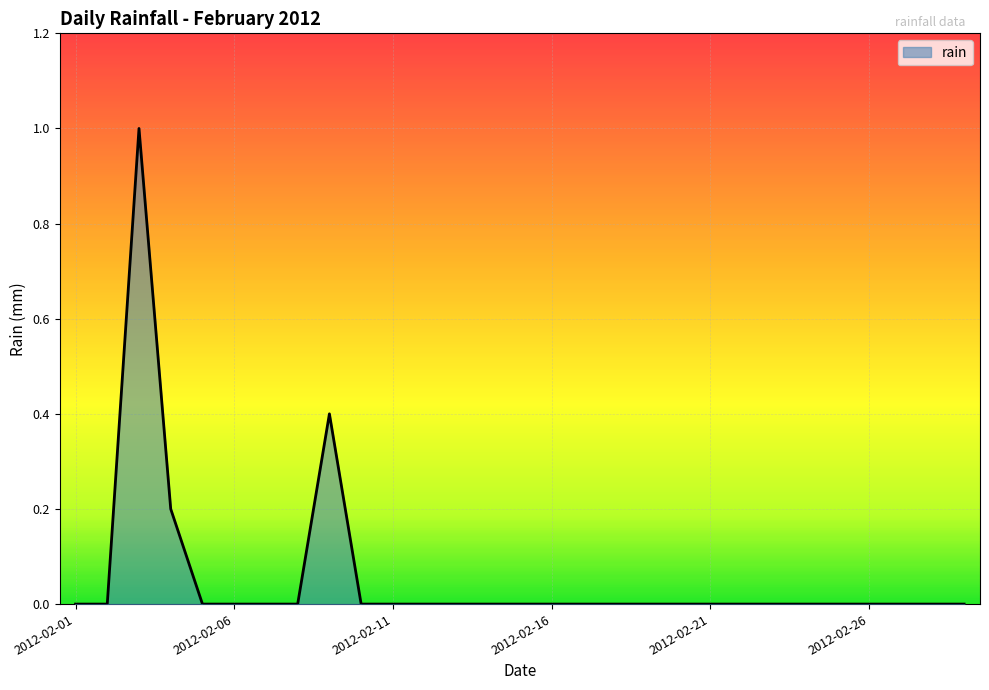

What is the maximum value shown in the chart?

1.0